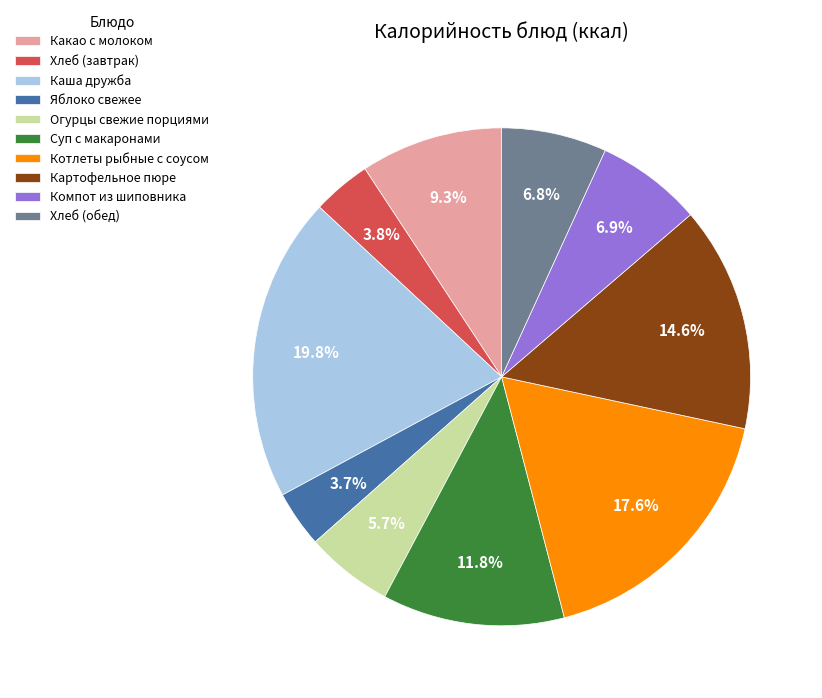

True or false: Суп с макаронами accounts for 3% of the total.

False